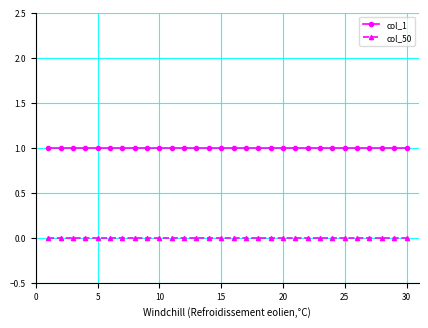

True or false: col_50 and col_1 cross at least once.

False